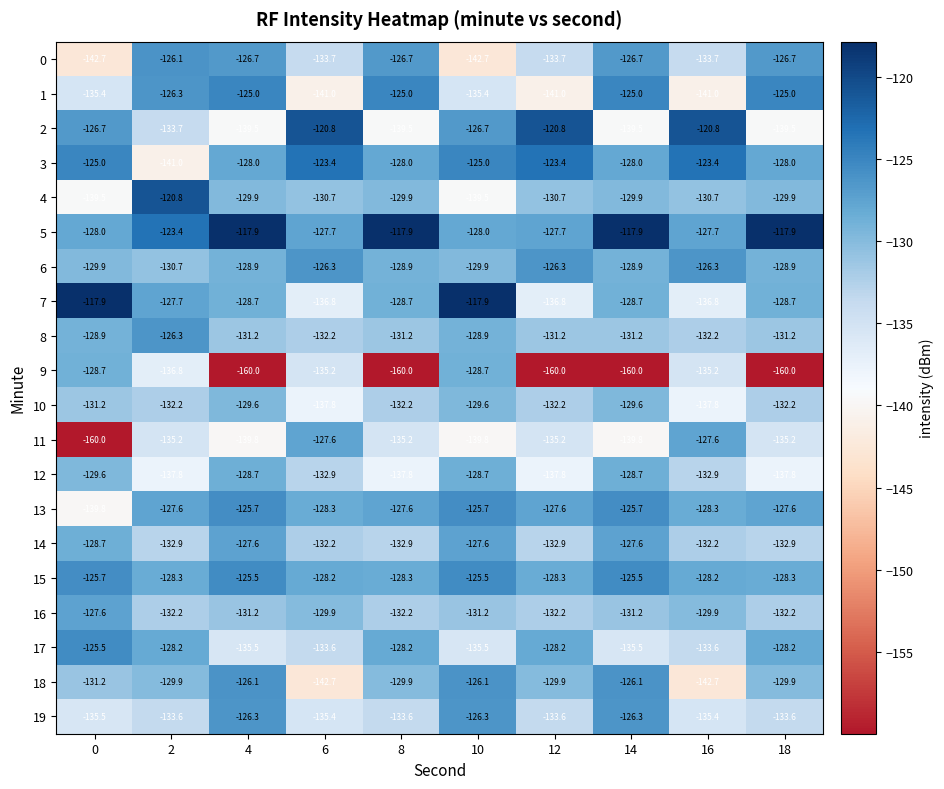

What is the minimum value shown in the chart?

-160.0